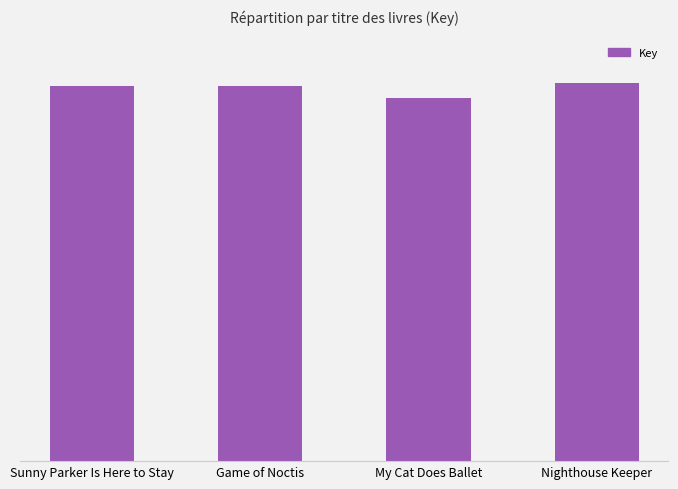

Count the number of categories in the chart.

4